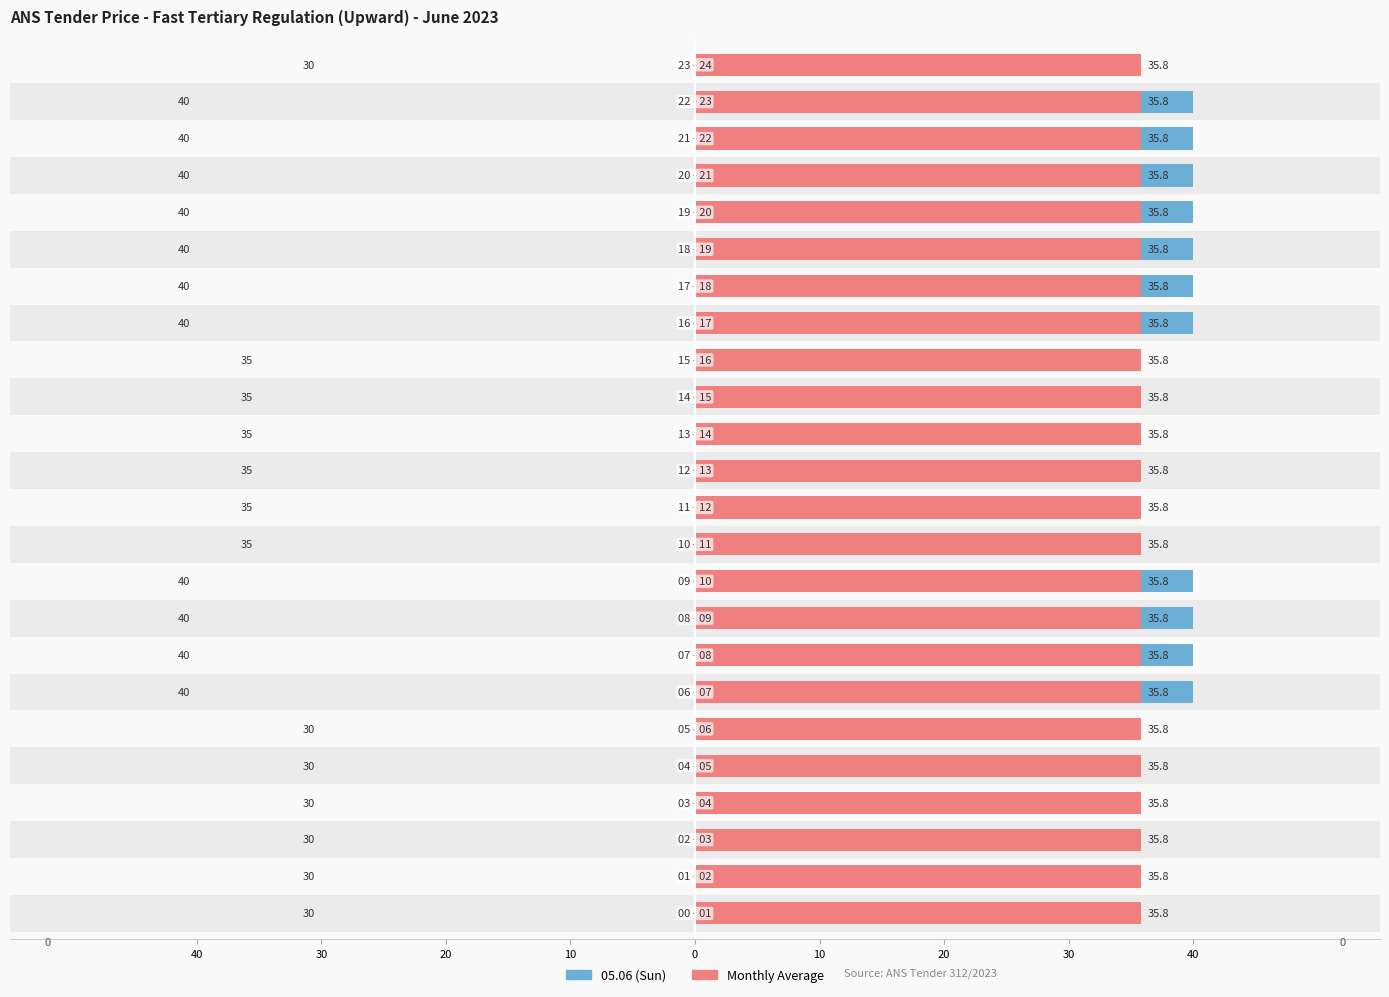

Rank the series by their average value, from highest to lowest.

05.06 (Sun), Monthly Average